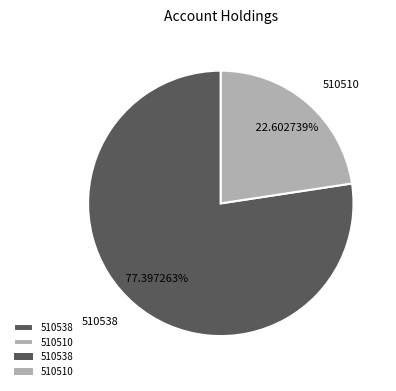

Rank the categories by value from lowest to highest.

510510, 510538